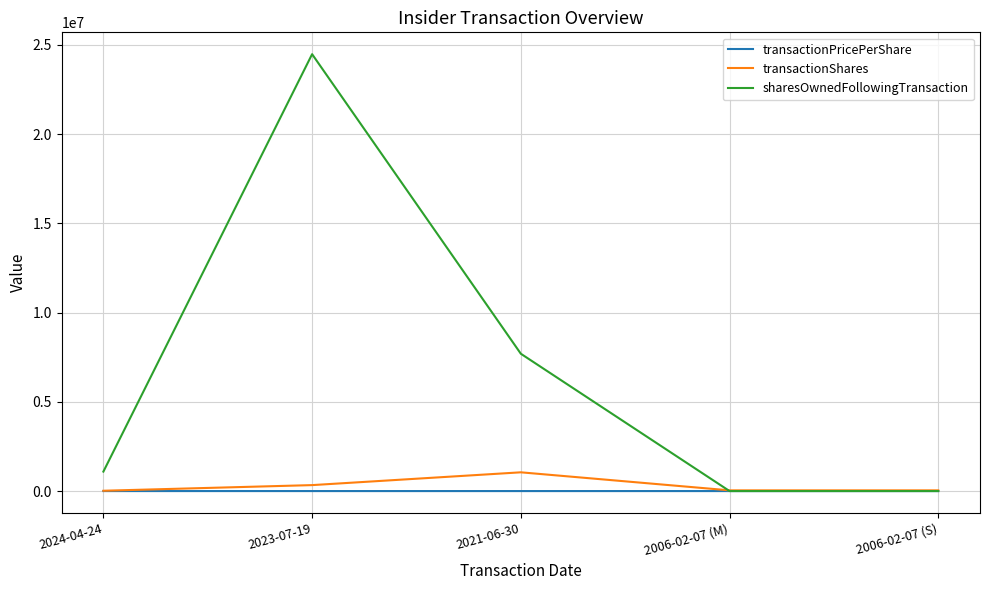

What is the difference between the highest and lowest values at 2021-06-30?

7692279.0